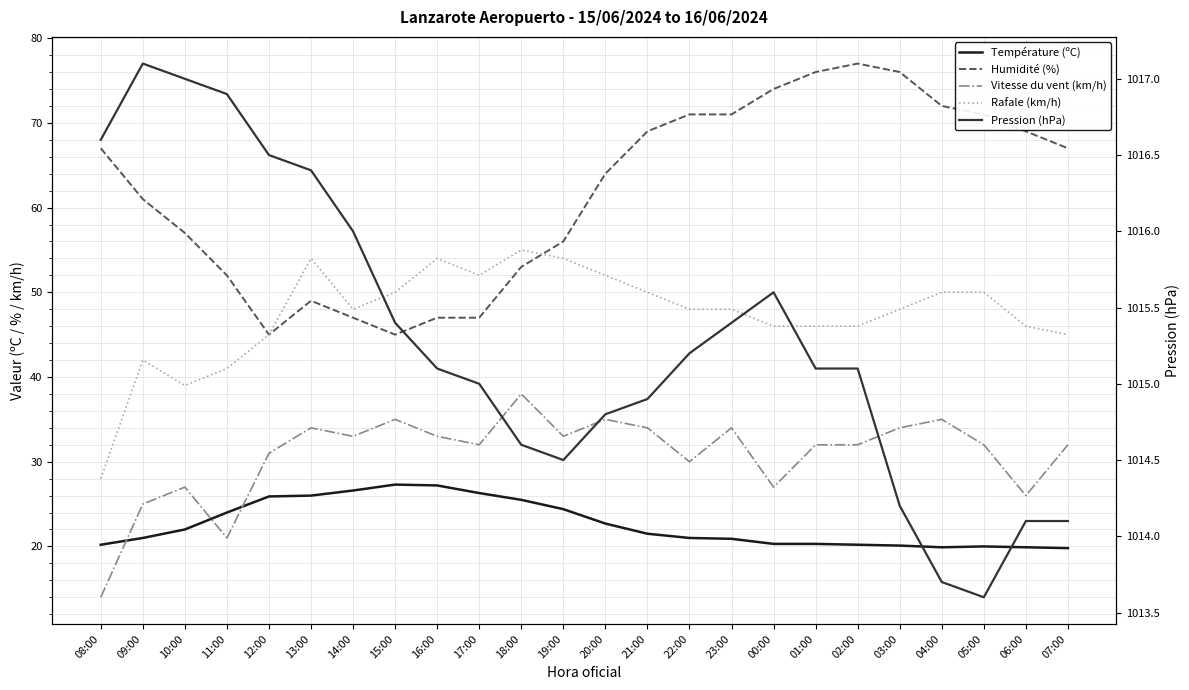

True or false: Rafale (km/h) and Température (ºC) cross at least once.

False